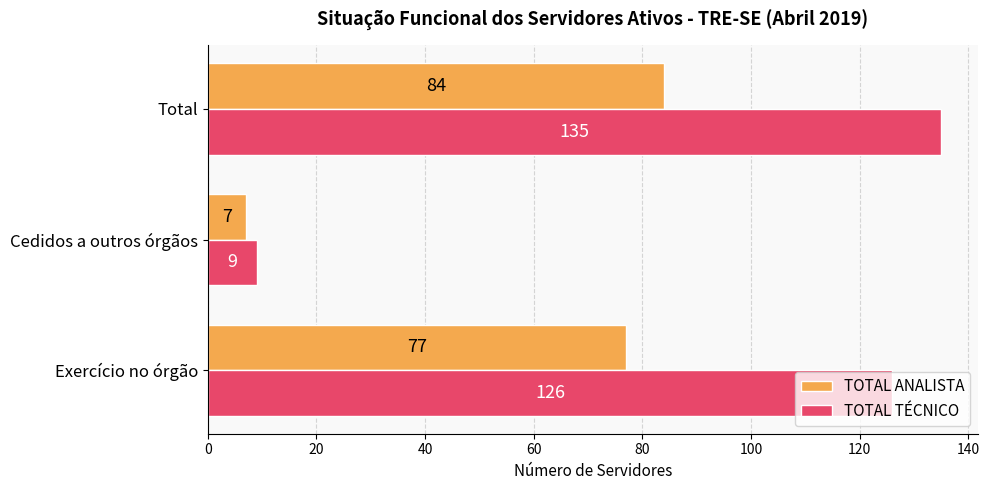

Rank the series by their average value, from highest to lowest.

TOTAL TÉCNICO, TOTAL ANALISTA